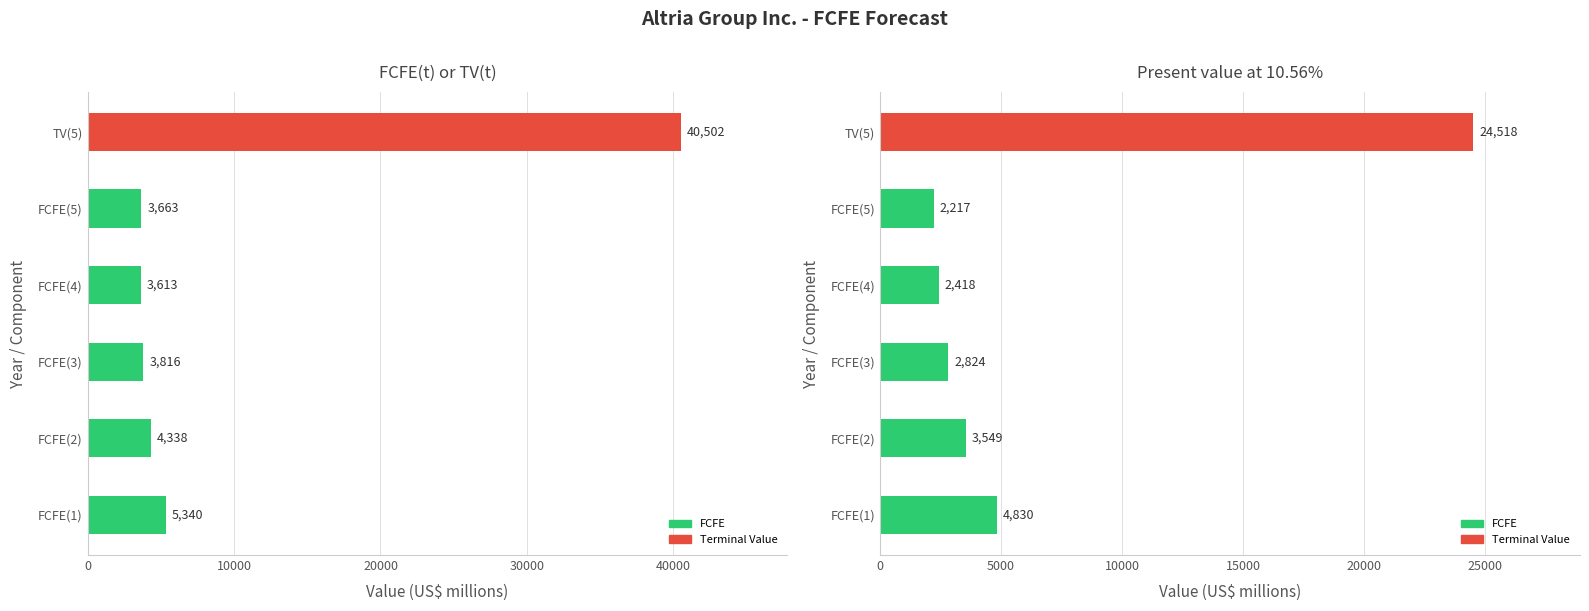

Reading left to right, what are all the values shown in this chart?

FCFE(t) or TV(t): 5340	4338	3816	3613	3663	40502
Present value at 10.56%: 4830	3549	2824	2418	2217	24518